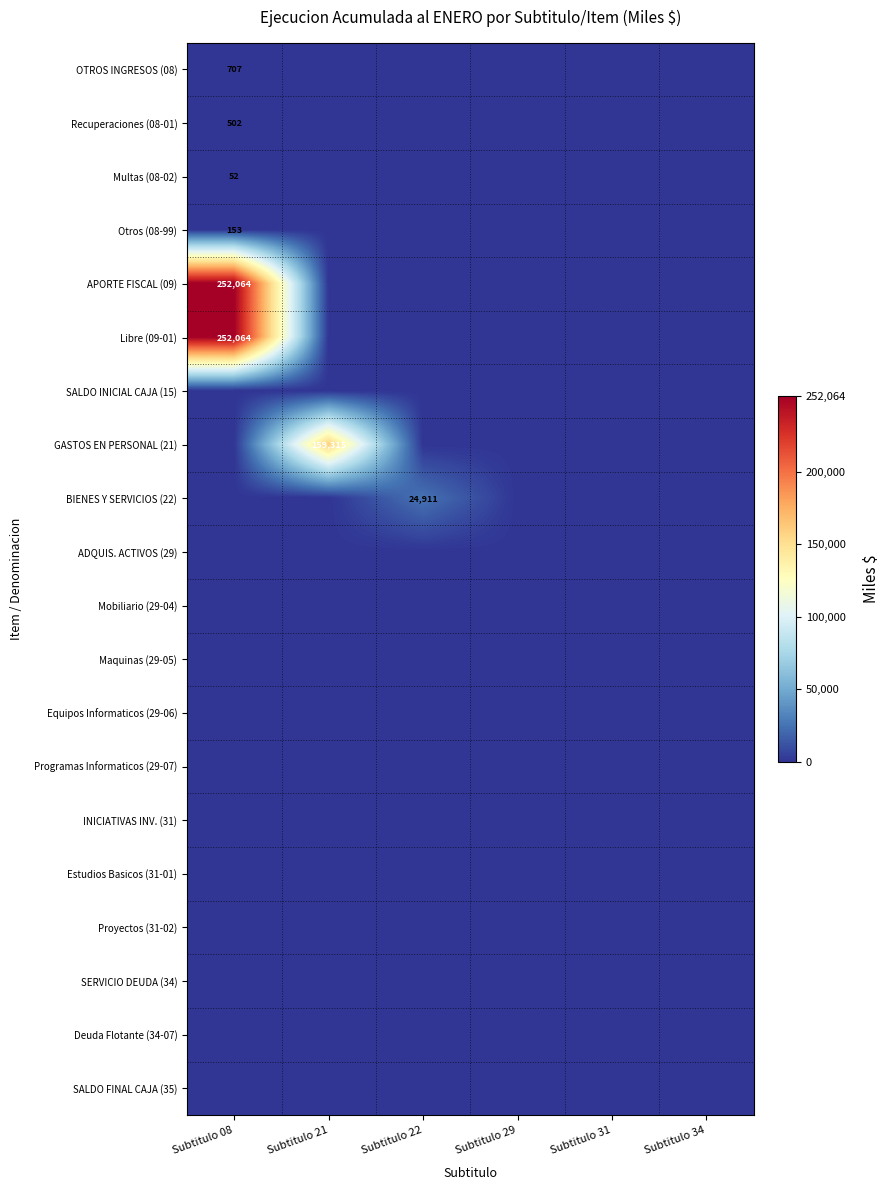

List the labels in order of ADQUIS. ACTIVOS (29) value, largest first.

Subtitulo 08, Subtitulo 21, Subtitulo 22, Subtitulo 29, Subtitulo 31, Subtitulo 34